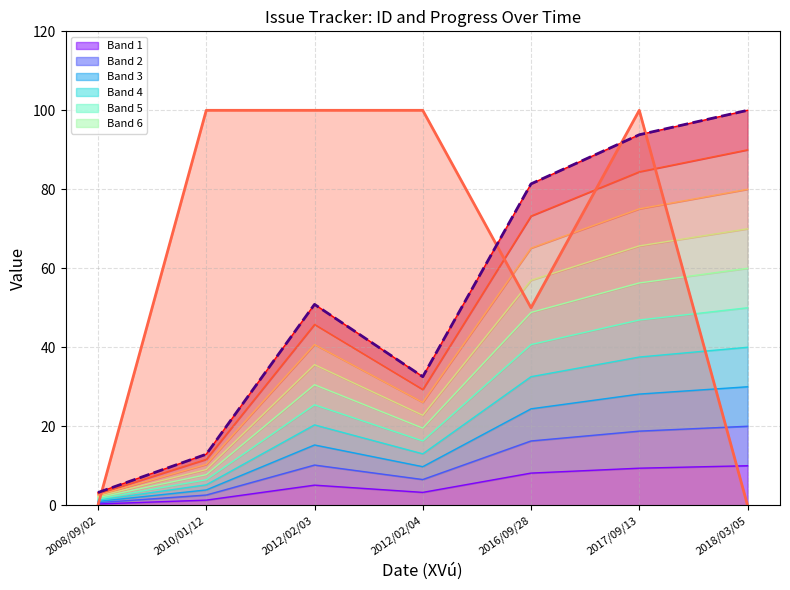

Is the value of Progress at 2016/09/28 greater than the value of Issue ID at 2012/02/03?

Yes